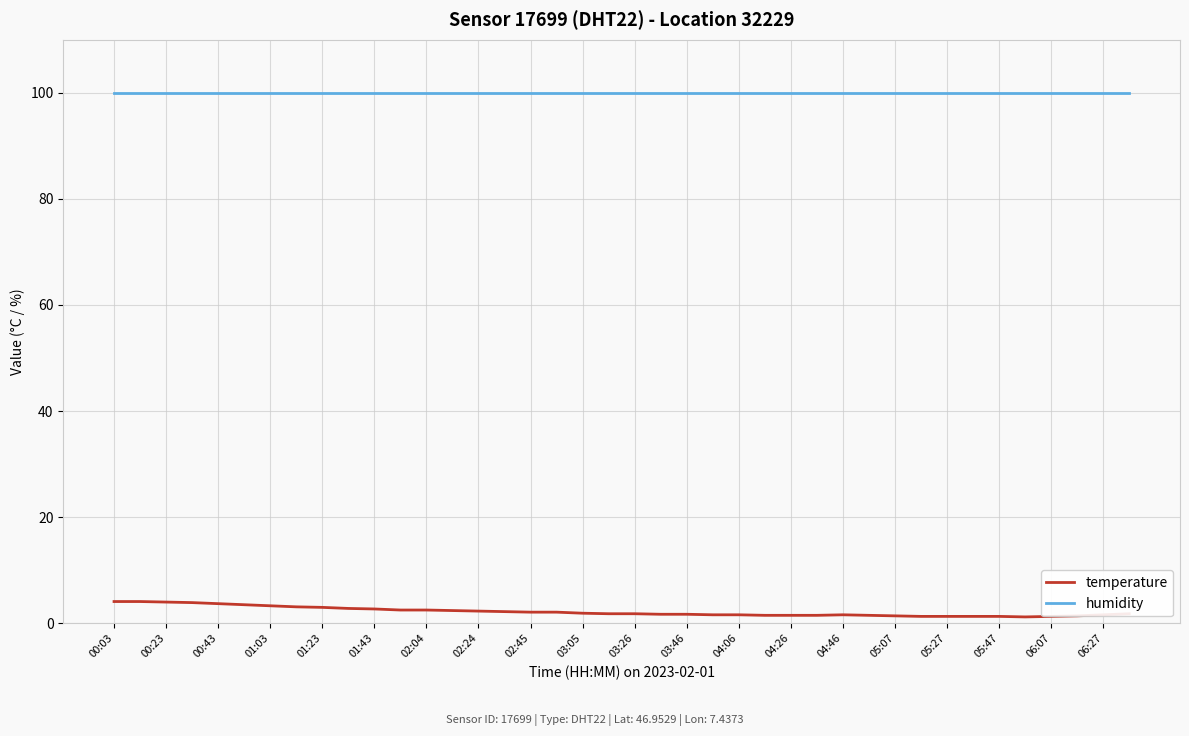

True or false: temperature and humidity intersect in this chart.

False